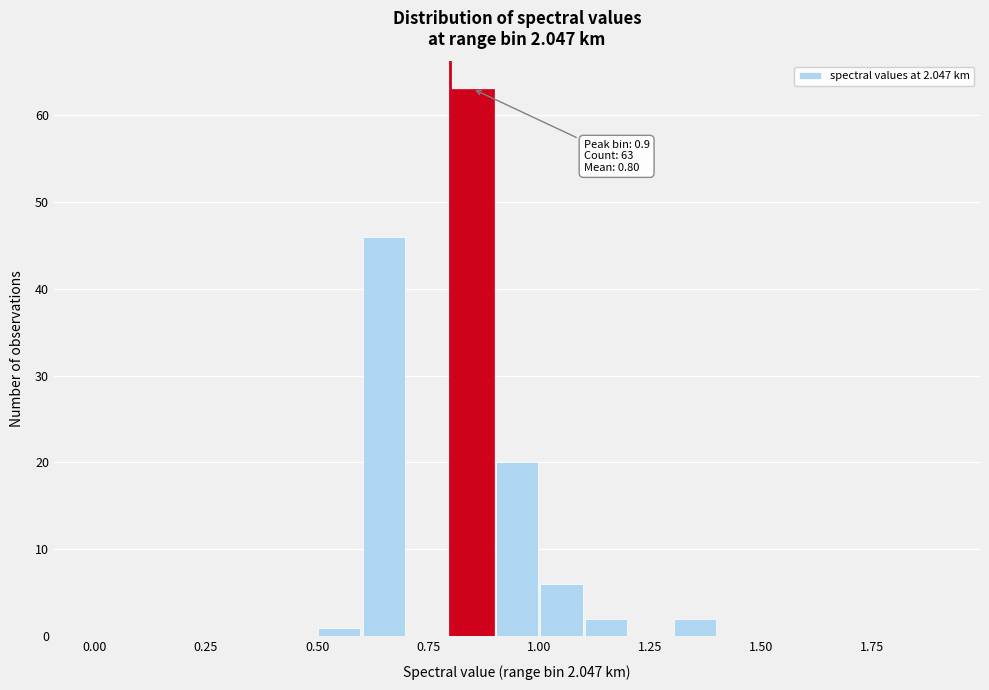

Around what value on the x-axis is the tallest bar? Give the approximate position of its centre, as read against the axis.

0.85